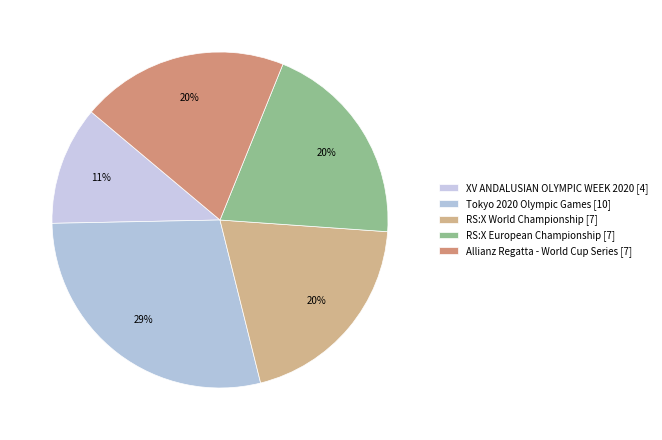

How many segments does this pie chart have?

5